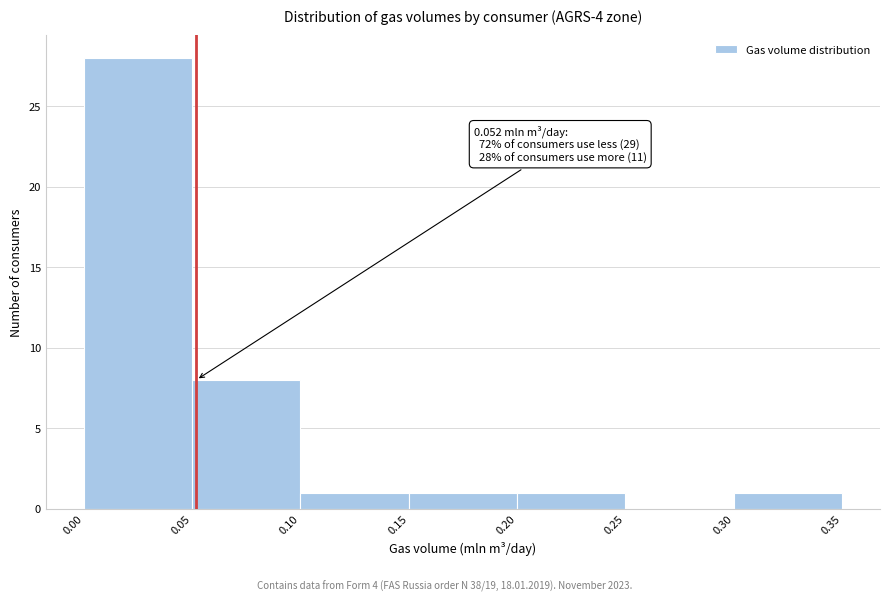

Which range on the x-axis has the tallest bar?

0.00 to 0.05